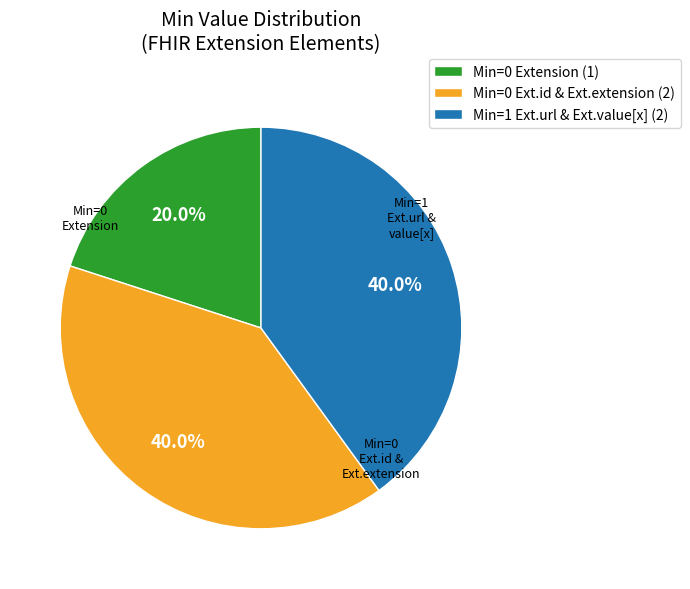

How many segments does this pie chart have?

3